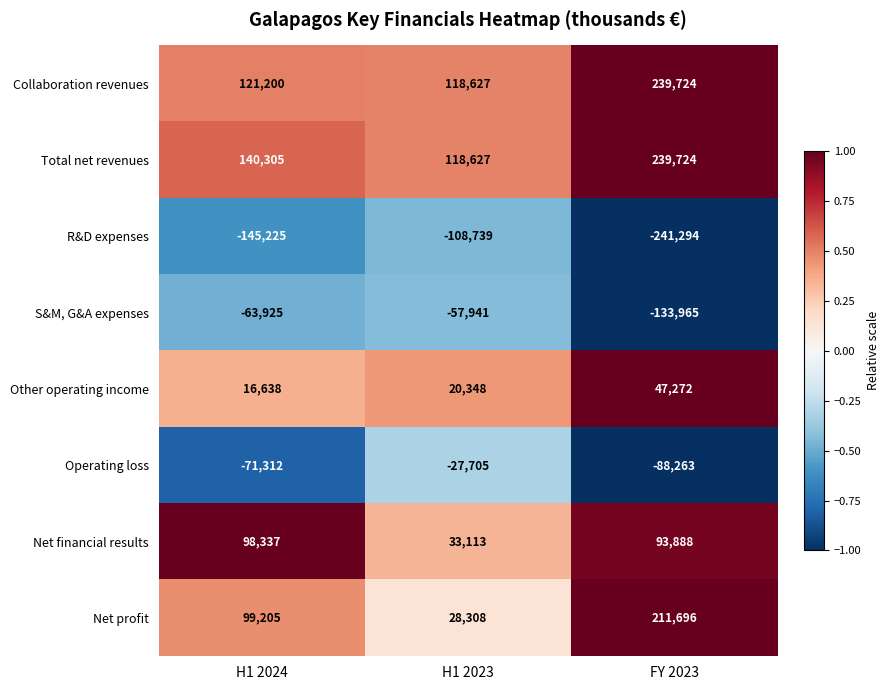

Which category has the lowest value in the R&D expenses series?

FY 2023